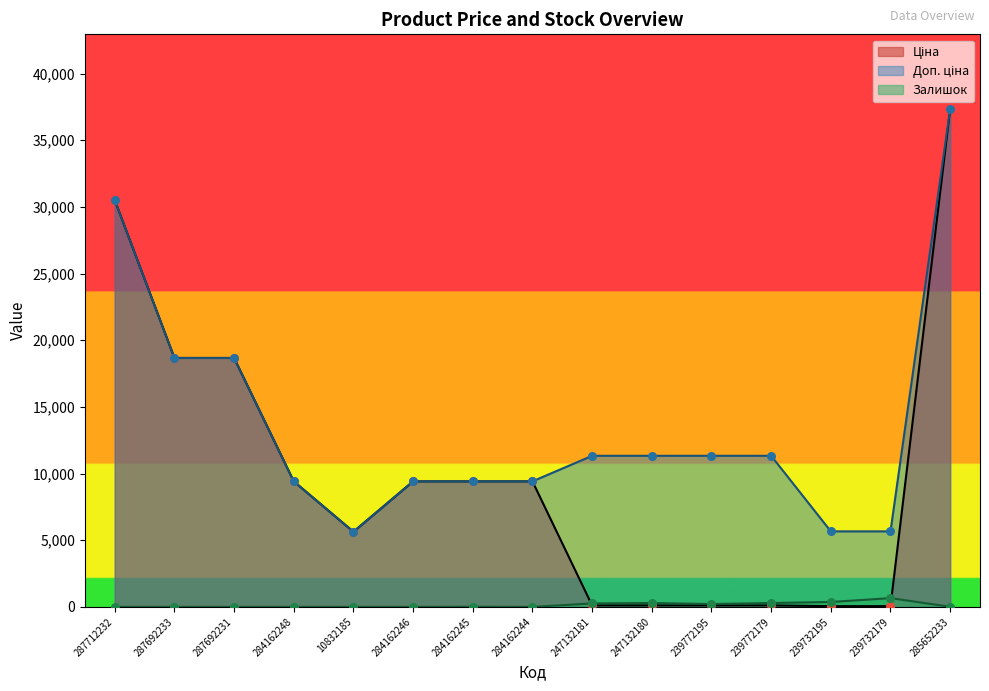

Which series has the largest total across all categories?

Доп. ціна